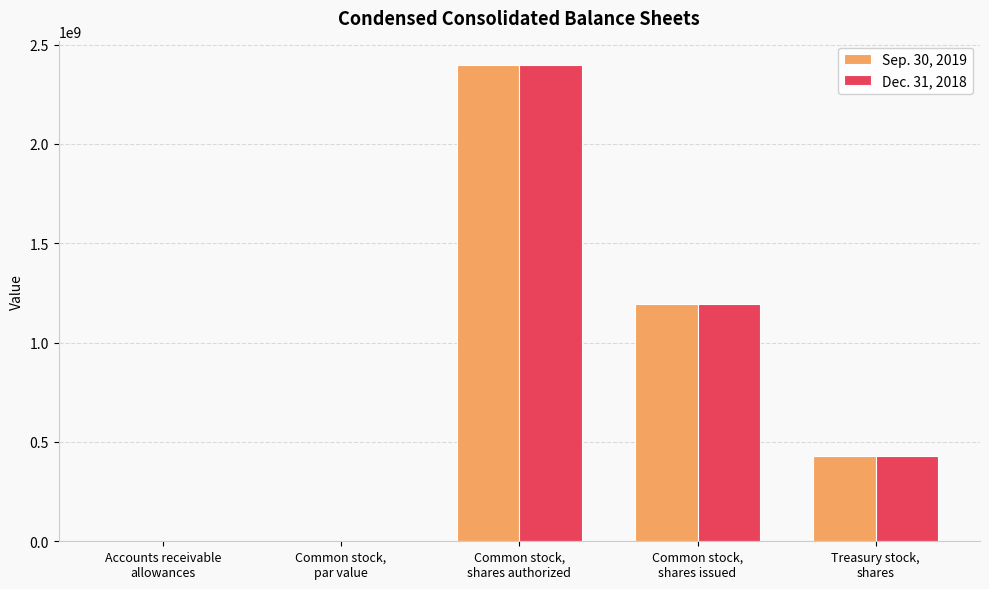

Is the value of Sep. 30, 2019 at Common stock,
shares issued greater than the value of Dec. 31, 2018 at Accounts receivable
allowances?

Yes